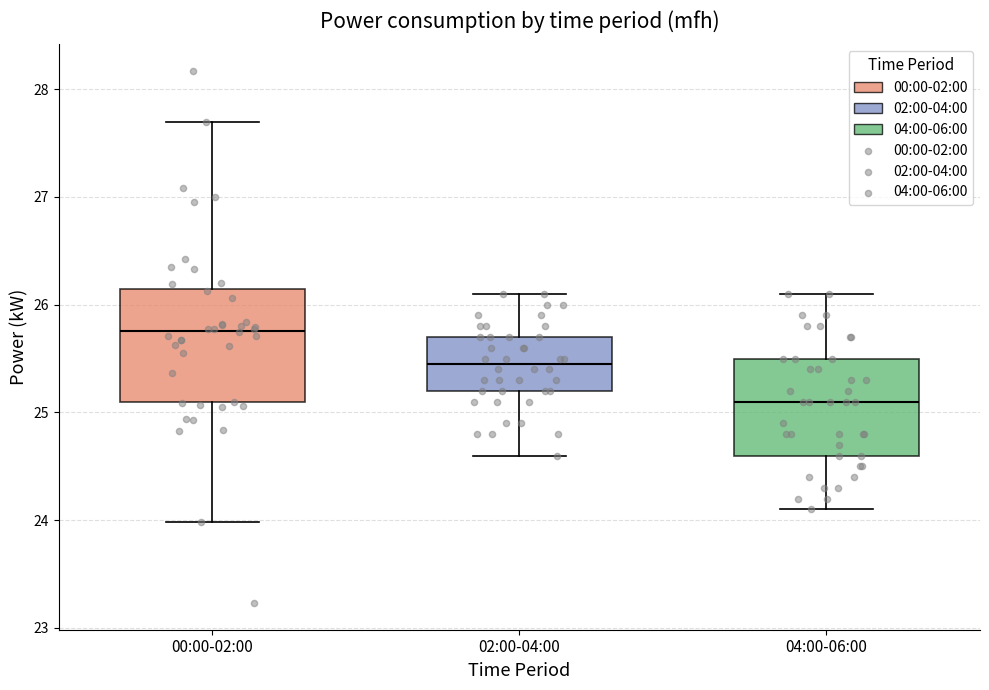

Where does the upper whisker of the box for 04:00-06:00 end on the y-axis? The values are not printed on the chart, so give them approximately, as read against the axis.

26.1